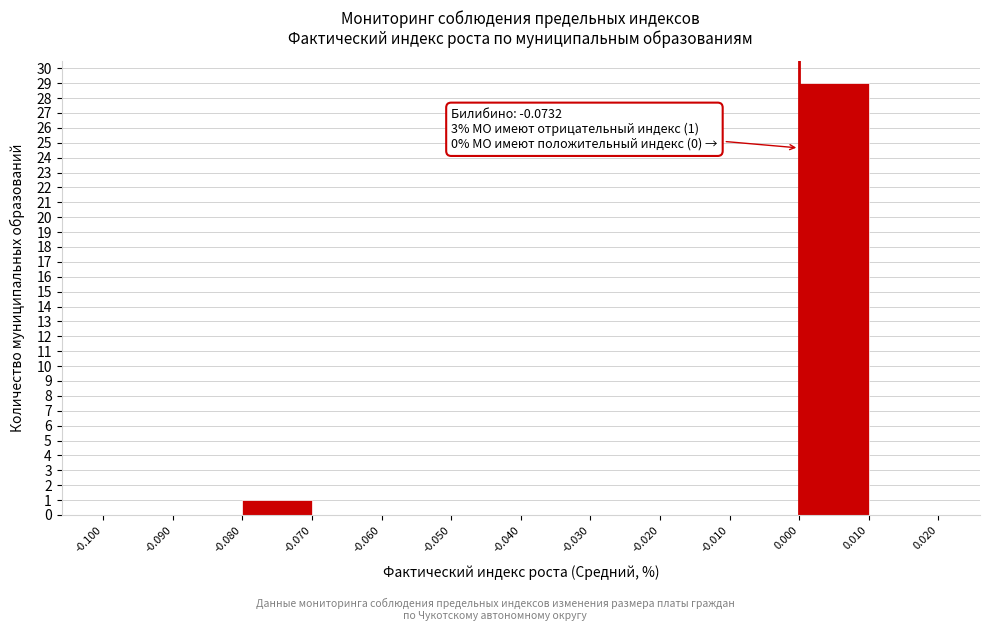

Which range on the x-axis has the tallest bar?

0.000 to 0.010